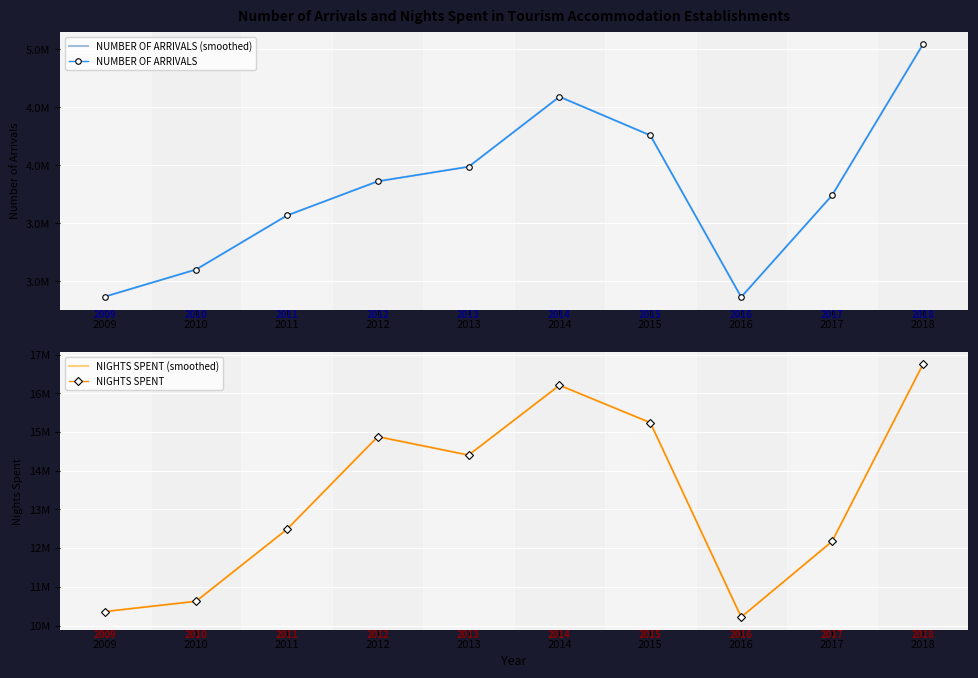

How many series are shown in this chart?

4